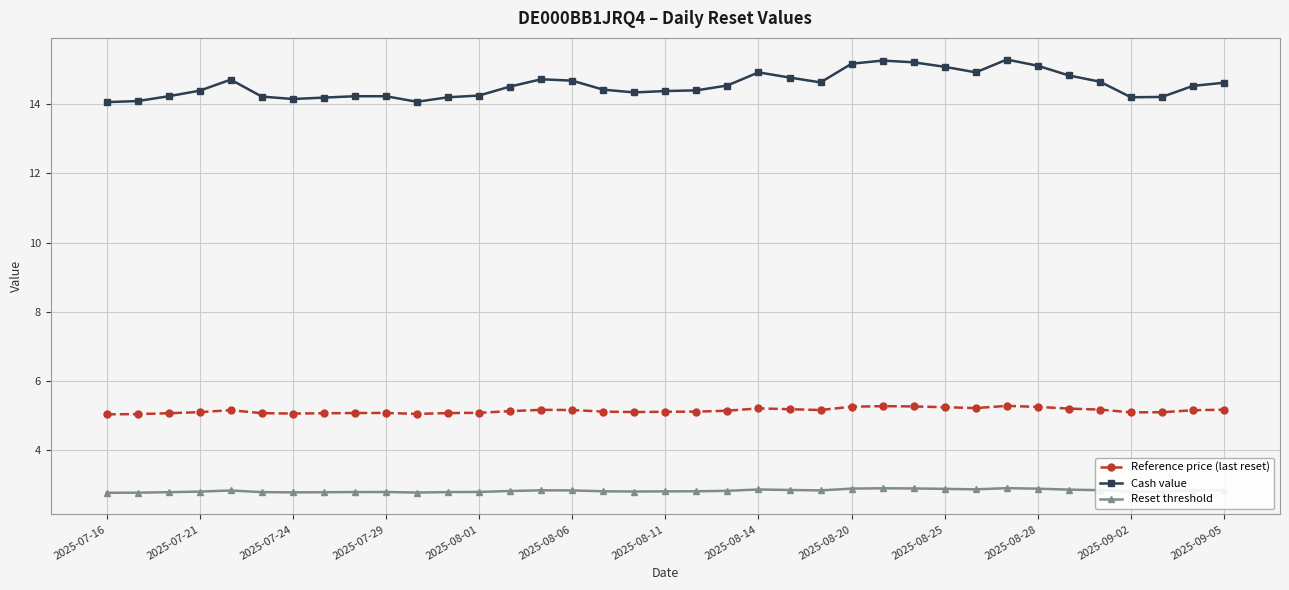

Which series has the largest total across all categories?

Cash value